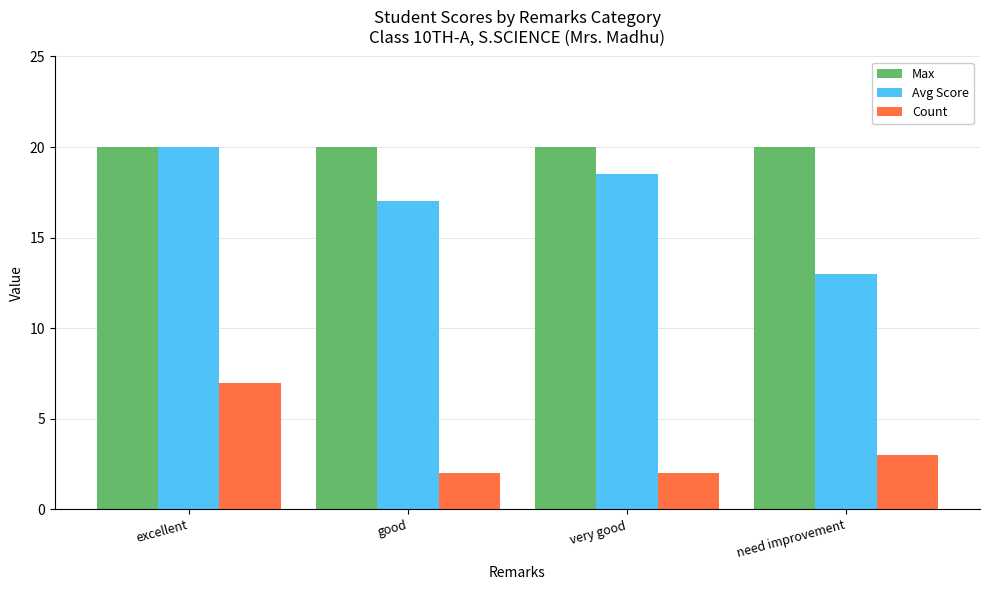

What is the greatest value displayed?

20.0